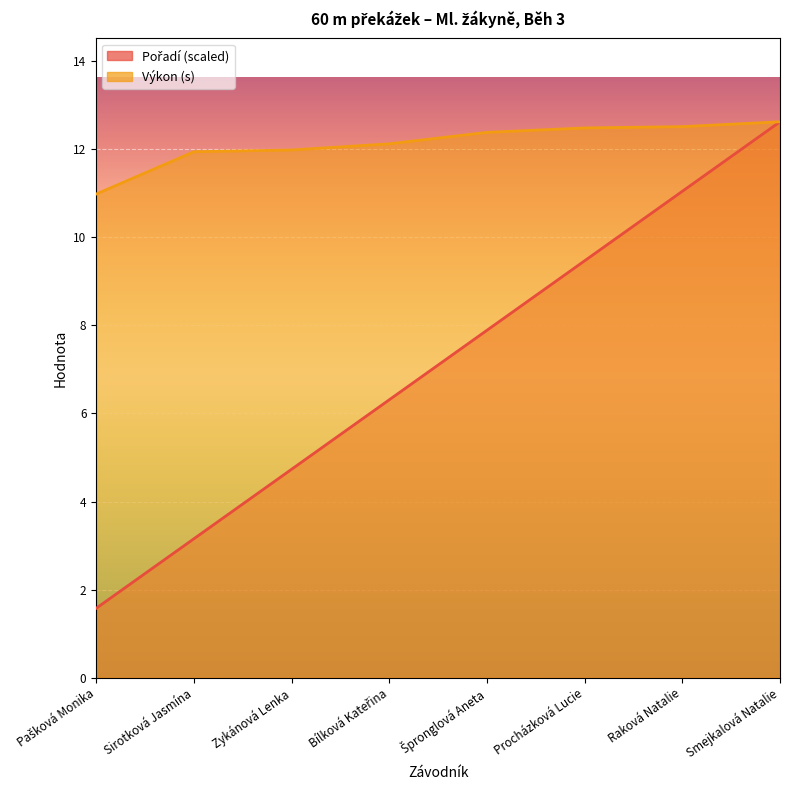

Which series has the largest total across all categories?

Výkon